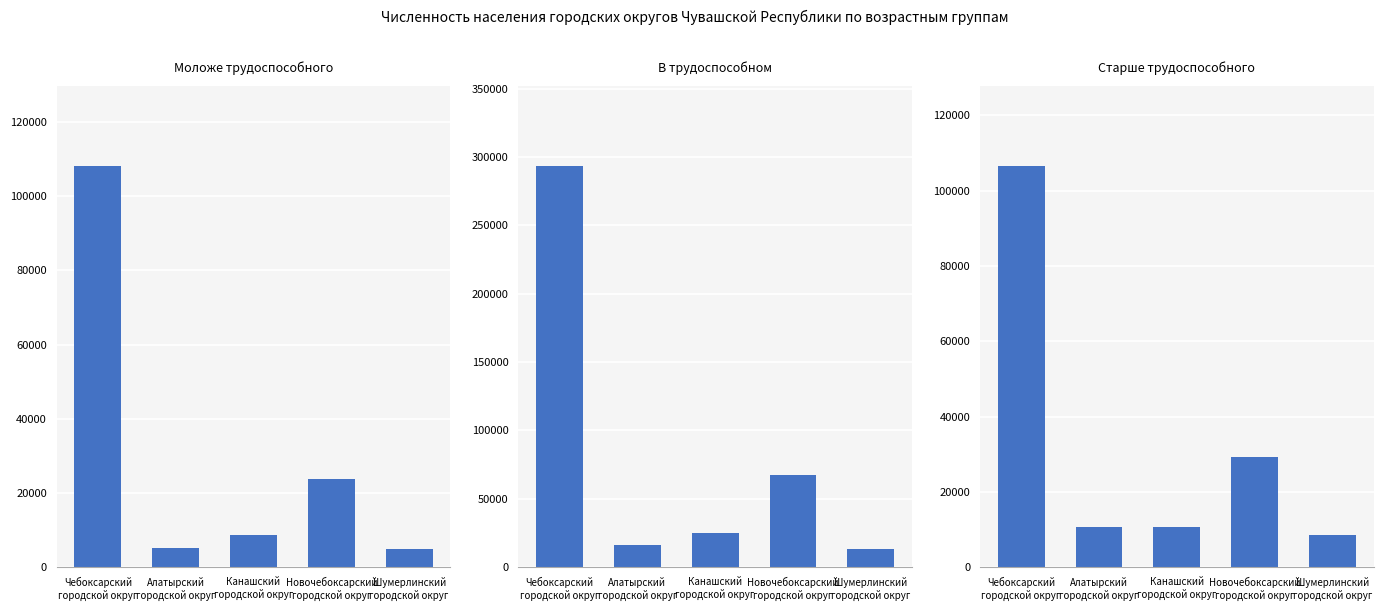

How many data points does each series have?

5